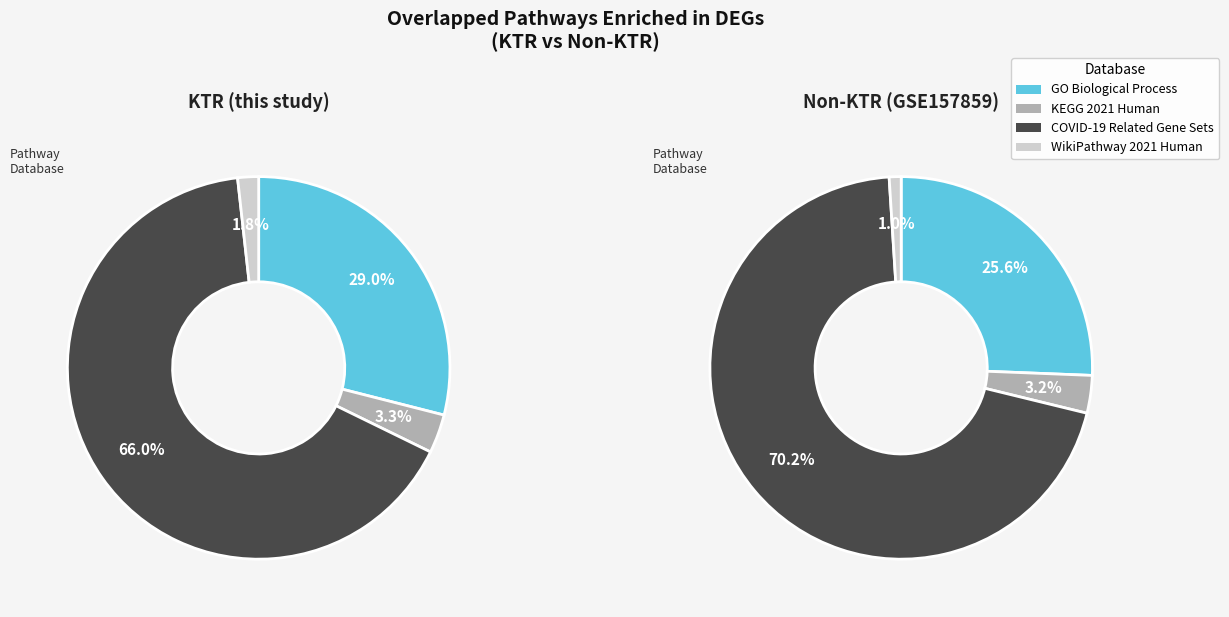

What is the largest slice in the pie chart?

COVID-19_Related_Gene_Sets_2021